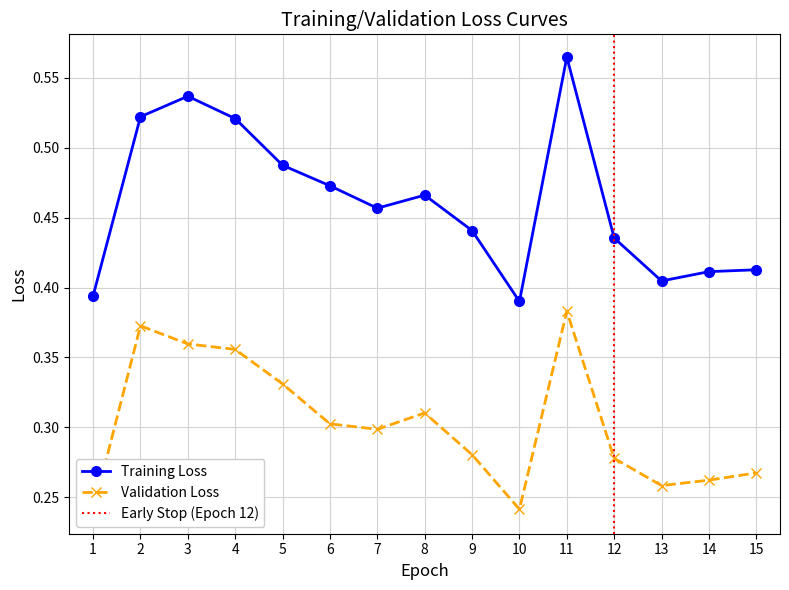

What is the approximate value of Vanha lpm (Validation Loss) at 10?

0.2